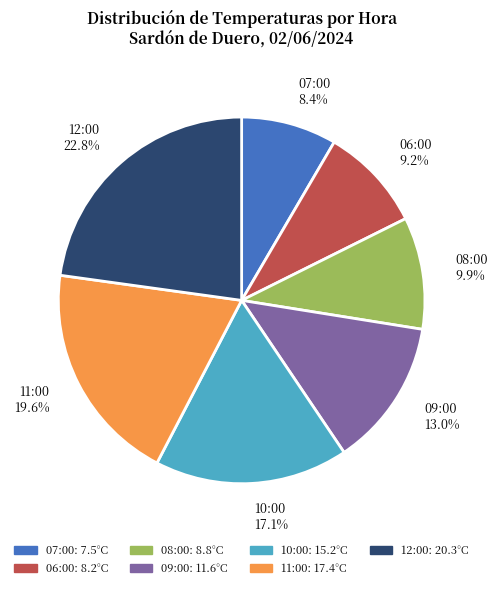

True or false: 06:00 accounts for 9% of the total.

True